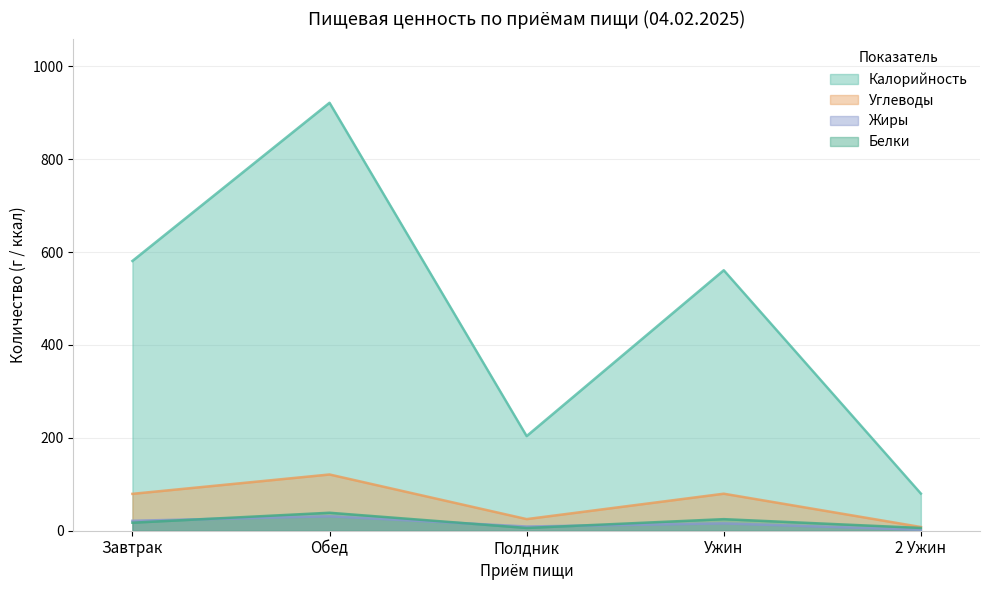

What is the highest value of the Жиры series?

31.1